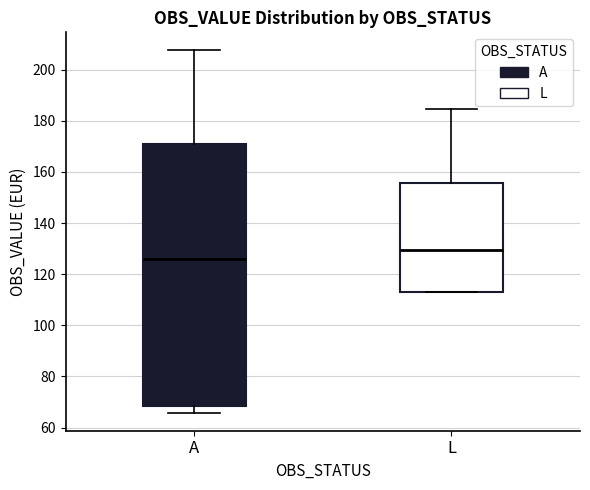

Where does the median line of the box for L sit on the y-axis? The values are not printed on the chart, so give them approximately, as read against the axis.

130